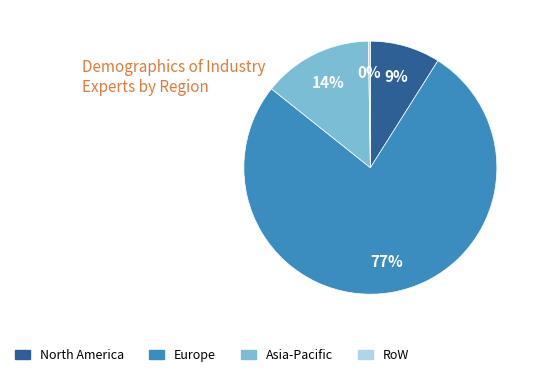

Is there any slice that represents more than half of the pie?

Yes